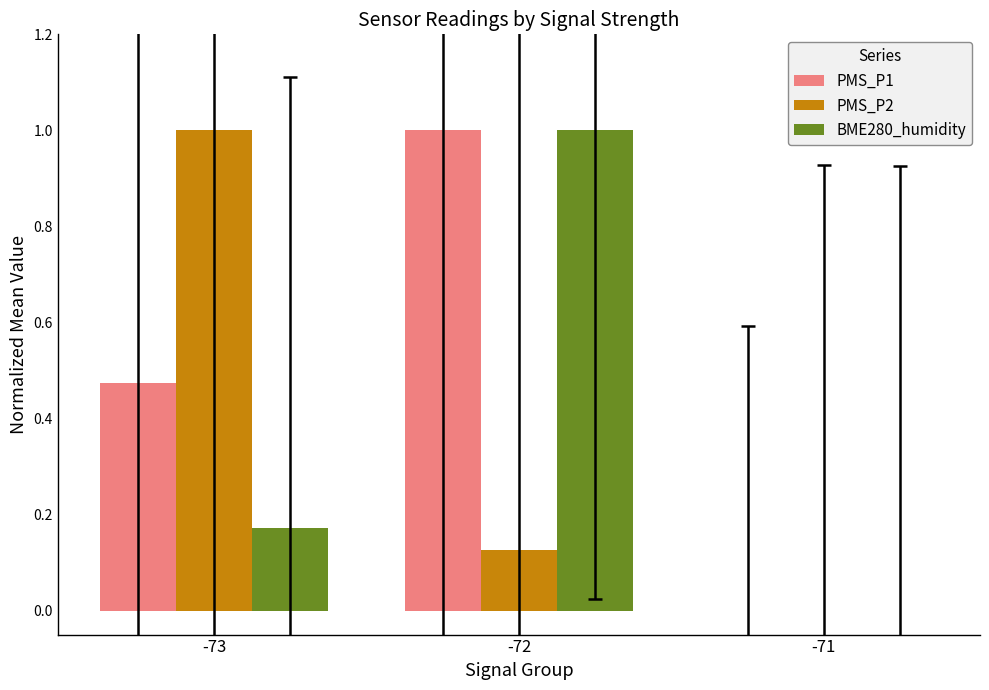

Count the number of categories in the chart.

3